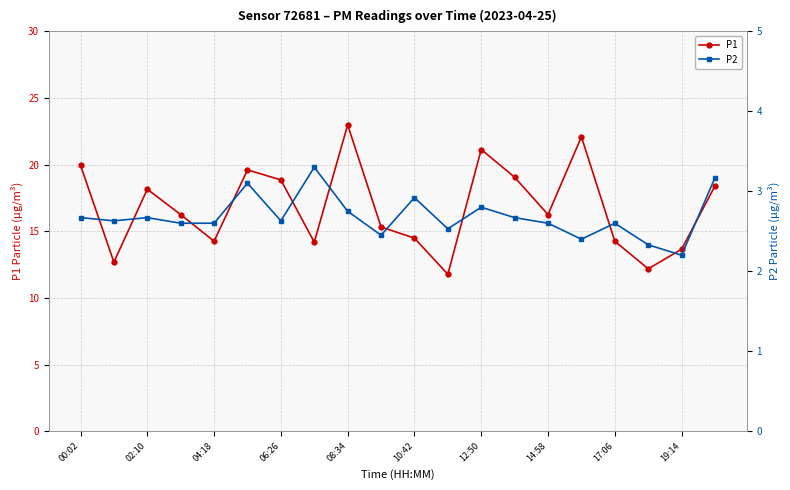

List the series in order of their peak value, highest first.

P1, P2